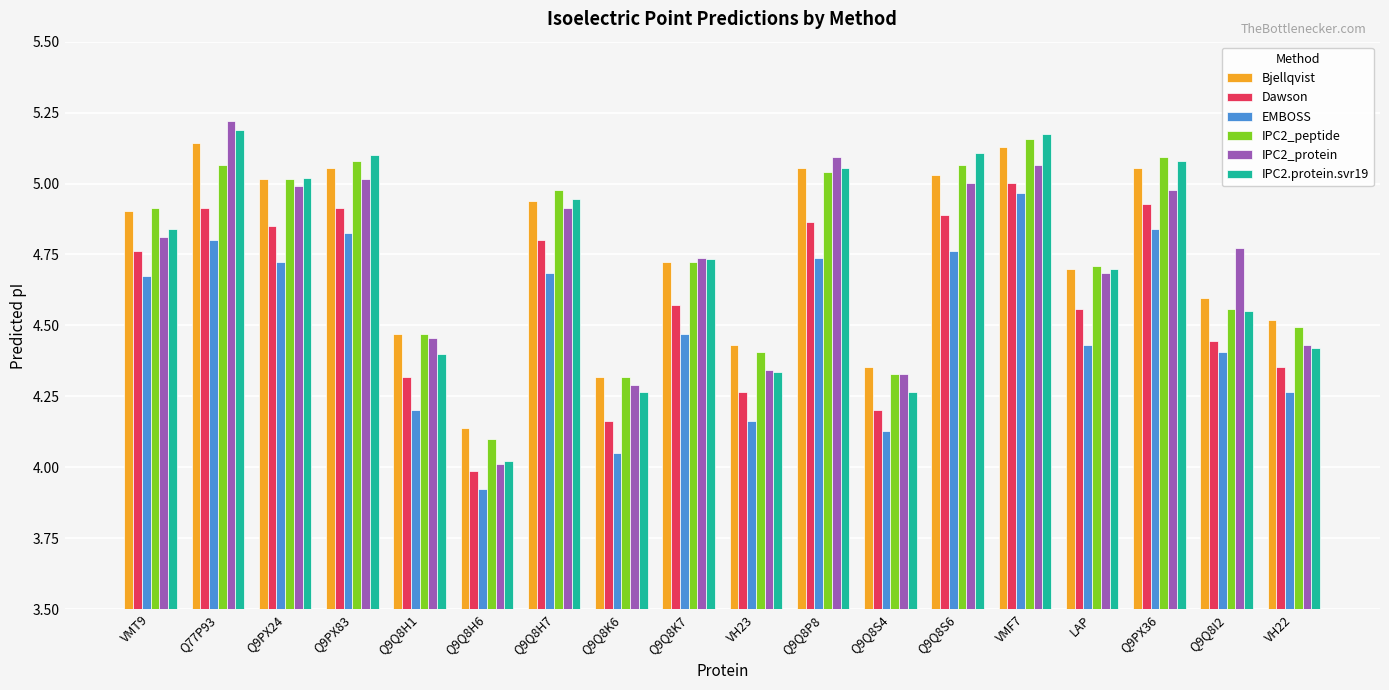

What is the difference between the second highest and minimum values in the IPC2_protein series?

1.1